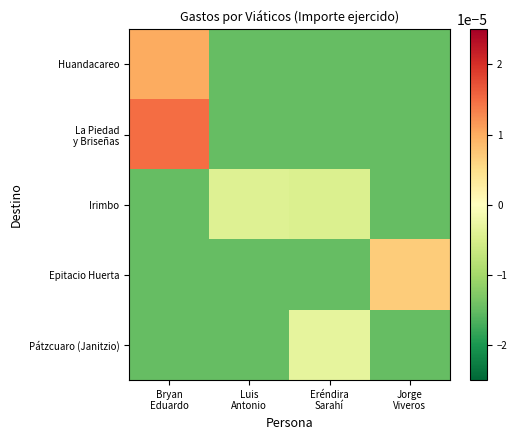

Which series changed the most between Bryan Eduardo and Eréndira Sarahí?

La Piedad y Briseñas